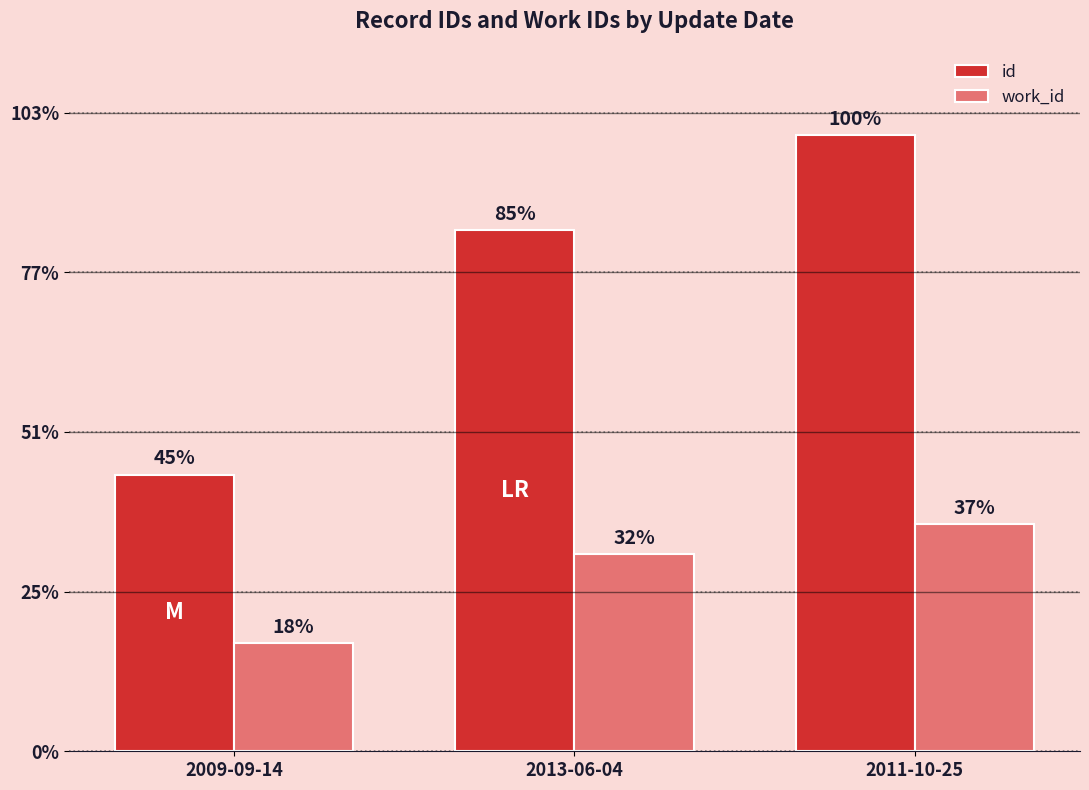

Does the chart contain stacked bars?

No